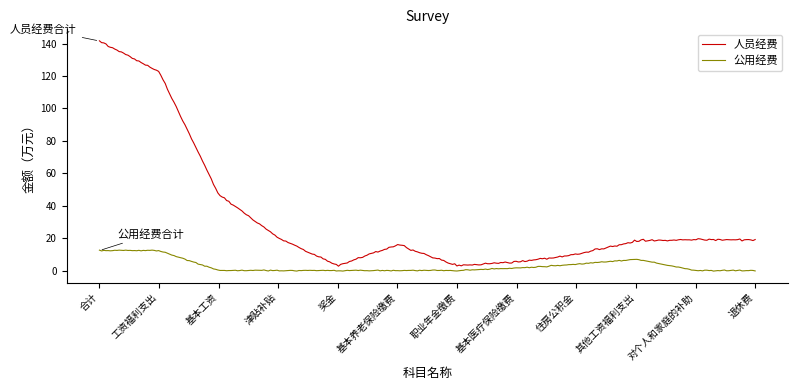

Rank the series by their average value, from lowest to highest.

公用经费, 人员经费